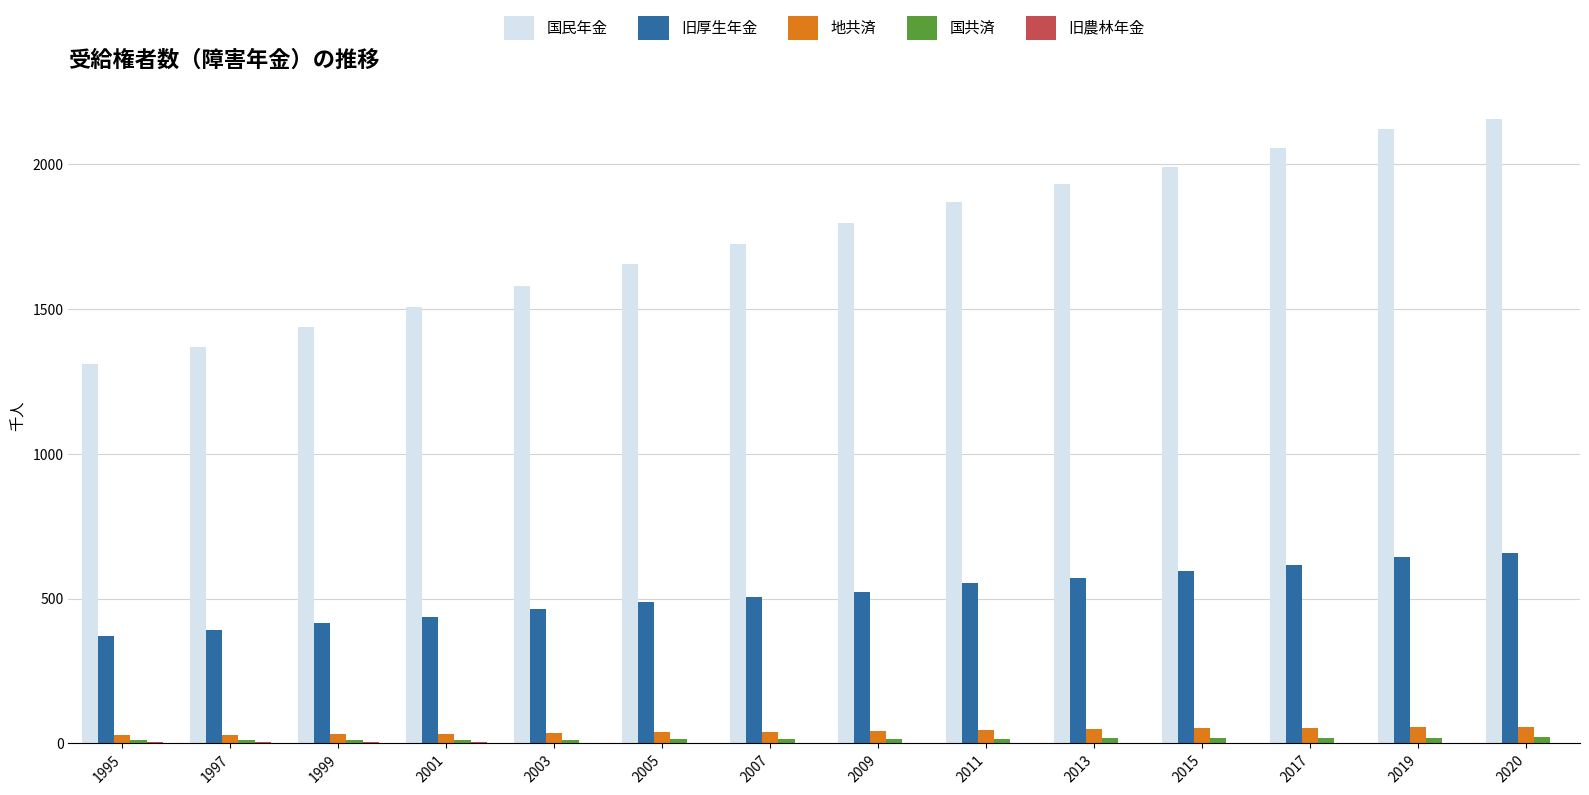

The 国民年金 series shows 1991 at 2015. True or false?

True